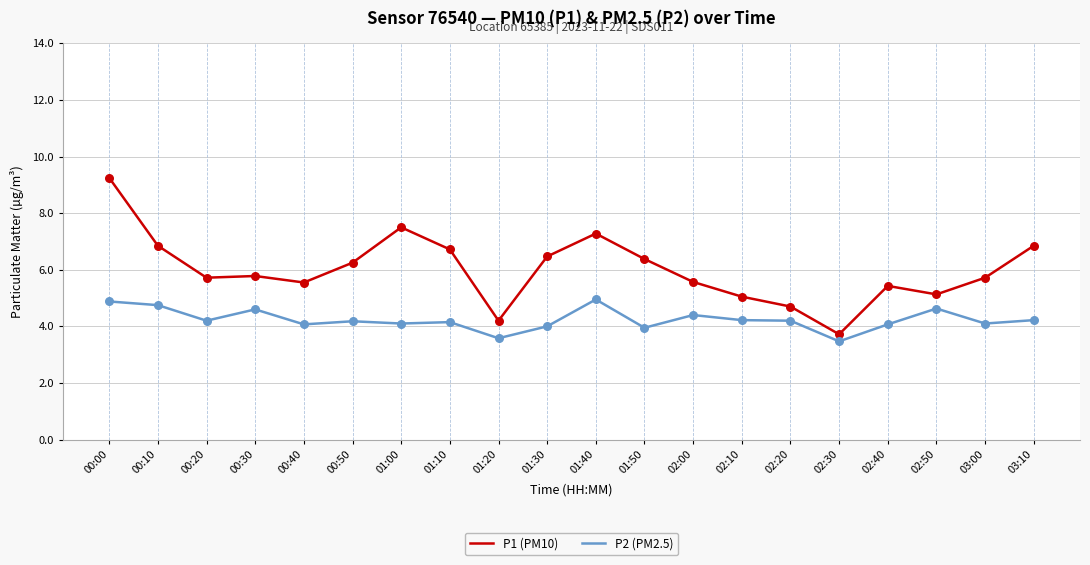

Which series has the largest total across all categories?

P1 (PM10)